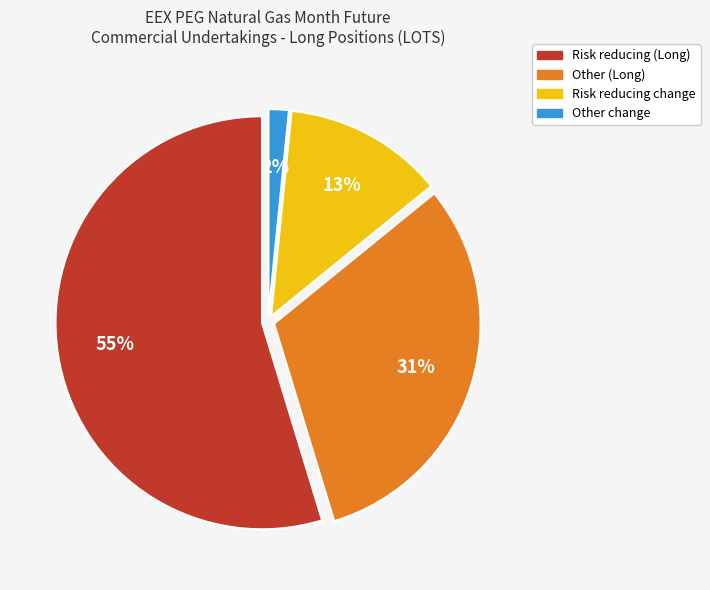

How many segments does this pie chart have?

4